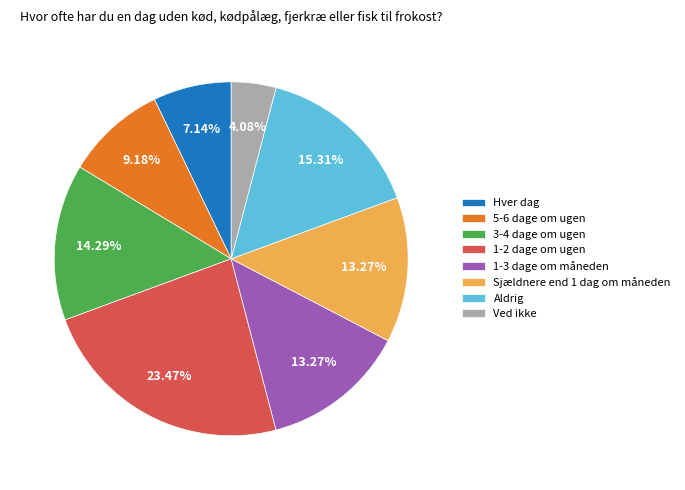

What is the ratio of the value at Ved ikke to the value at 1-3 dage om måneden?

0.3